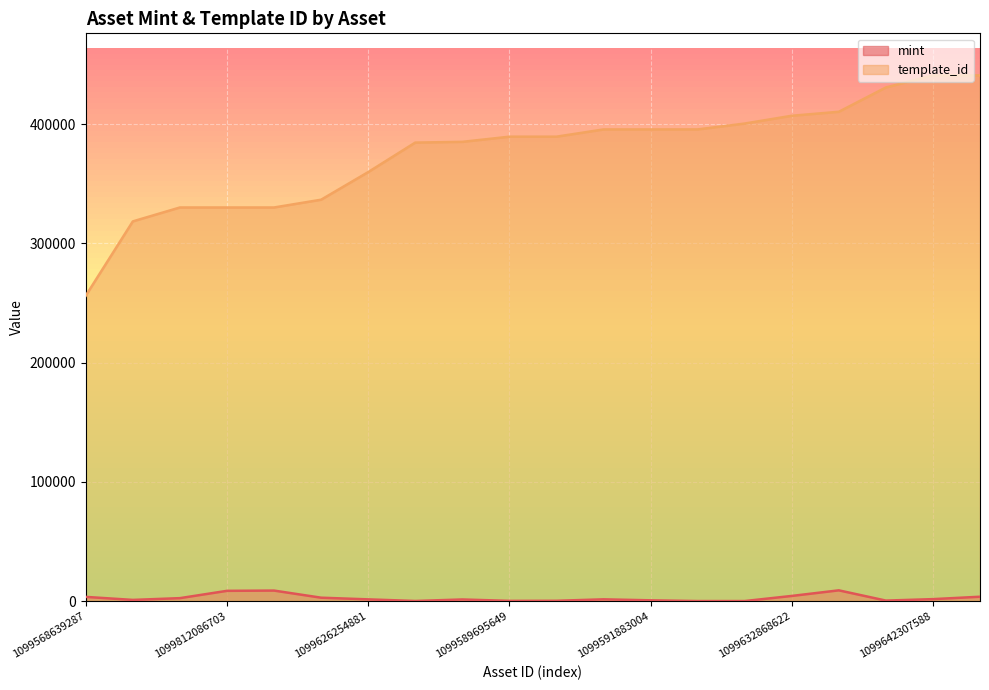

How many distinct data groups are displayed?

2